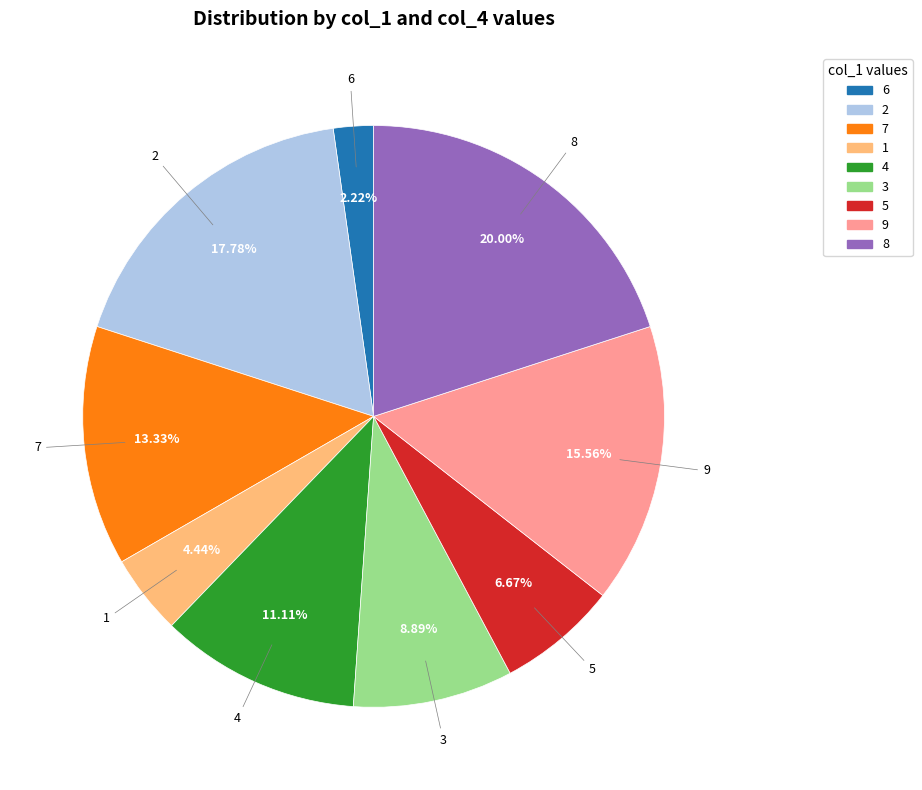

How many segments does this pie chart have?

9